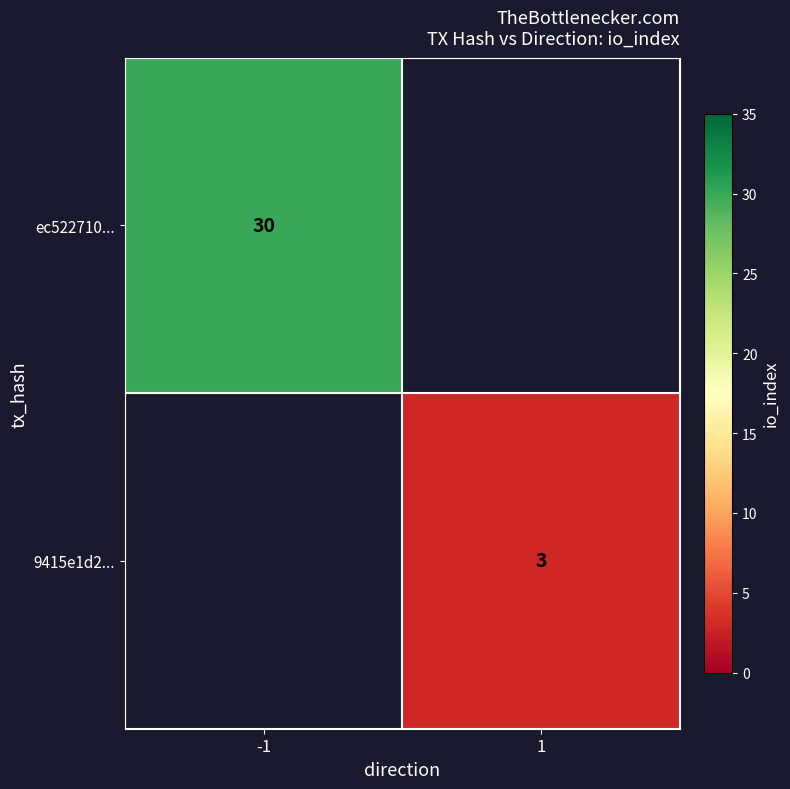

How many categories are shown in the chart?

2